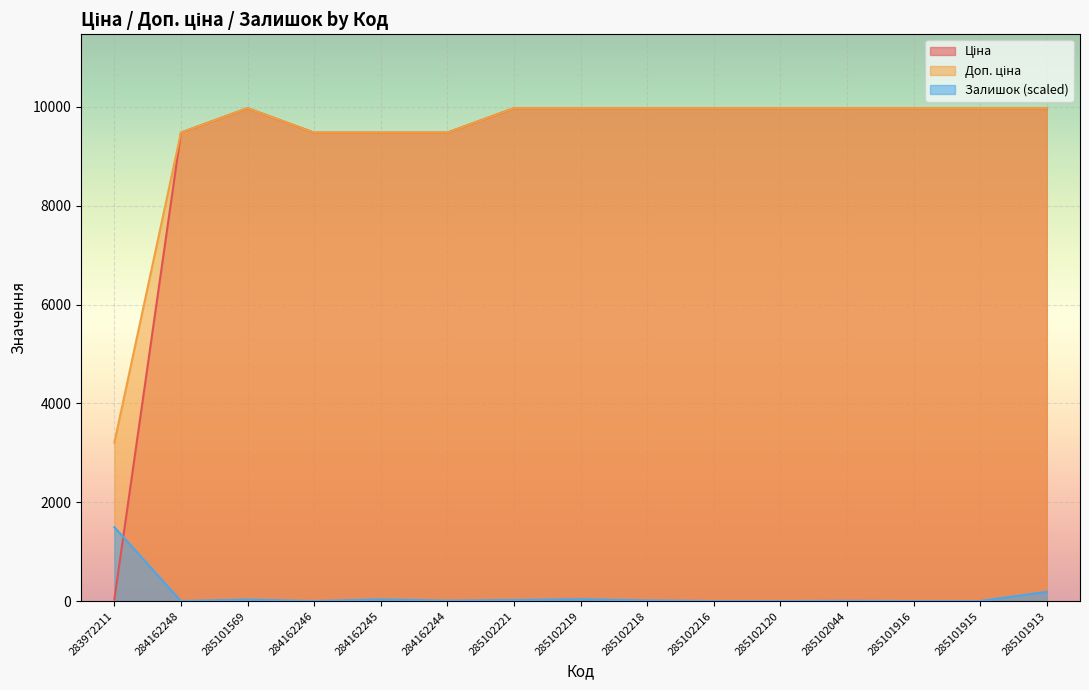

How many interior local peaks does the Ціна series have?

1